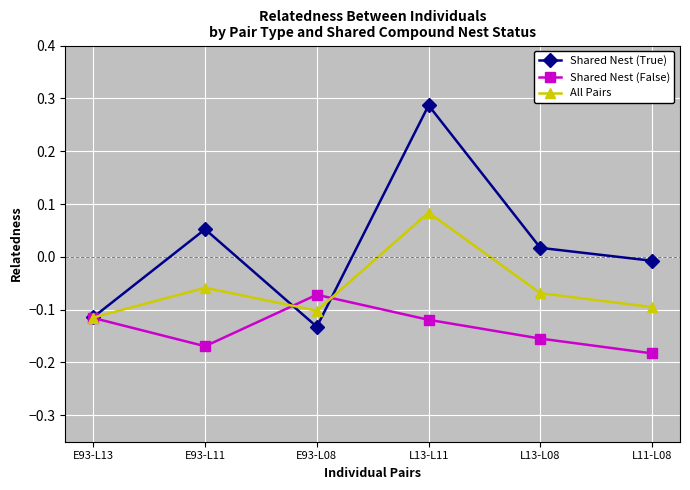

How many distinct data groups are displayed?

3